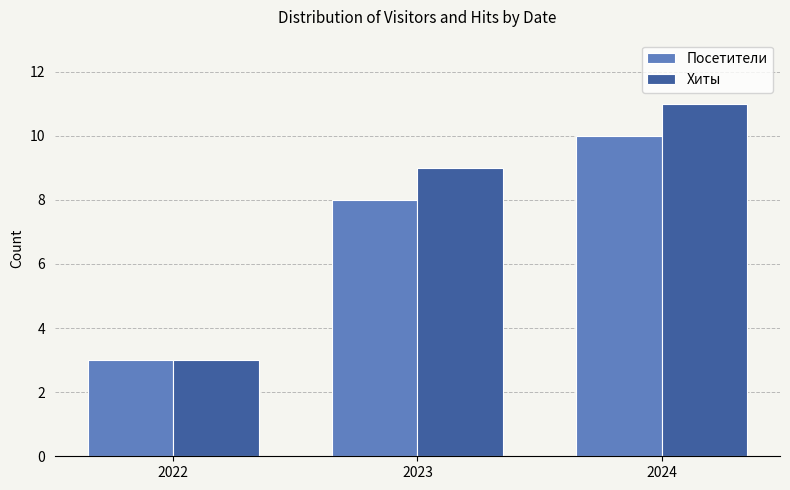

What is the difference between the Посетители values at 2023 and 2024?

2